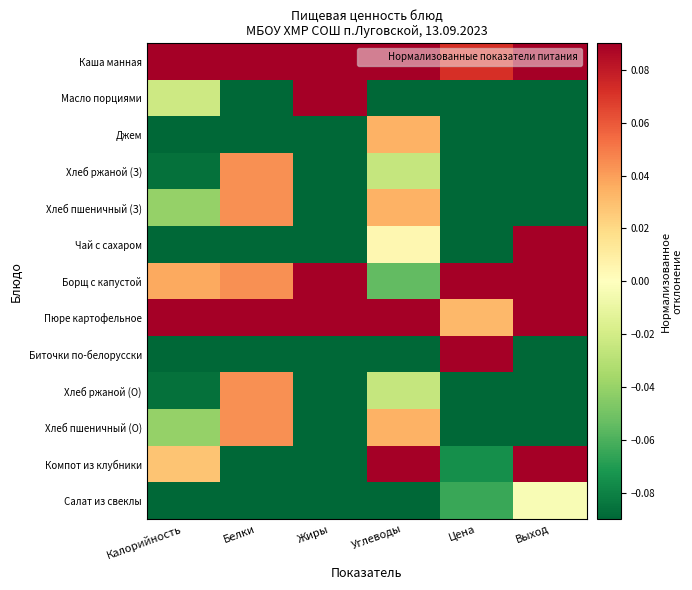

At how many categories does at least one series exceed 0?

6